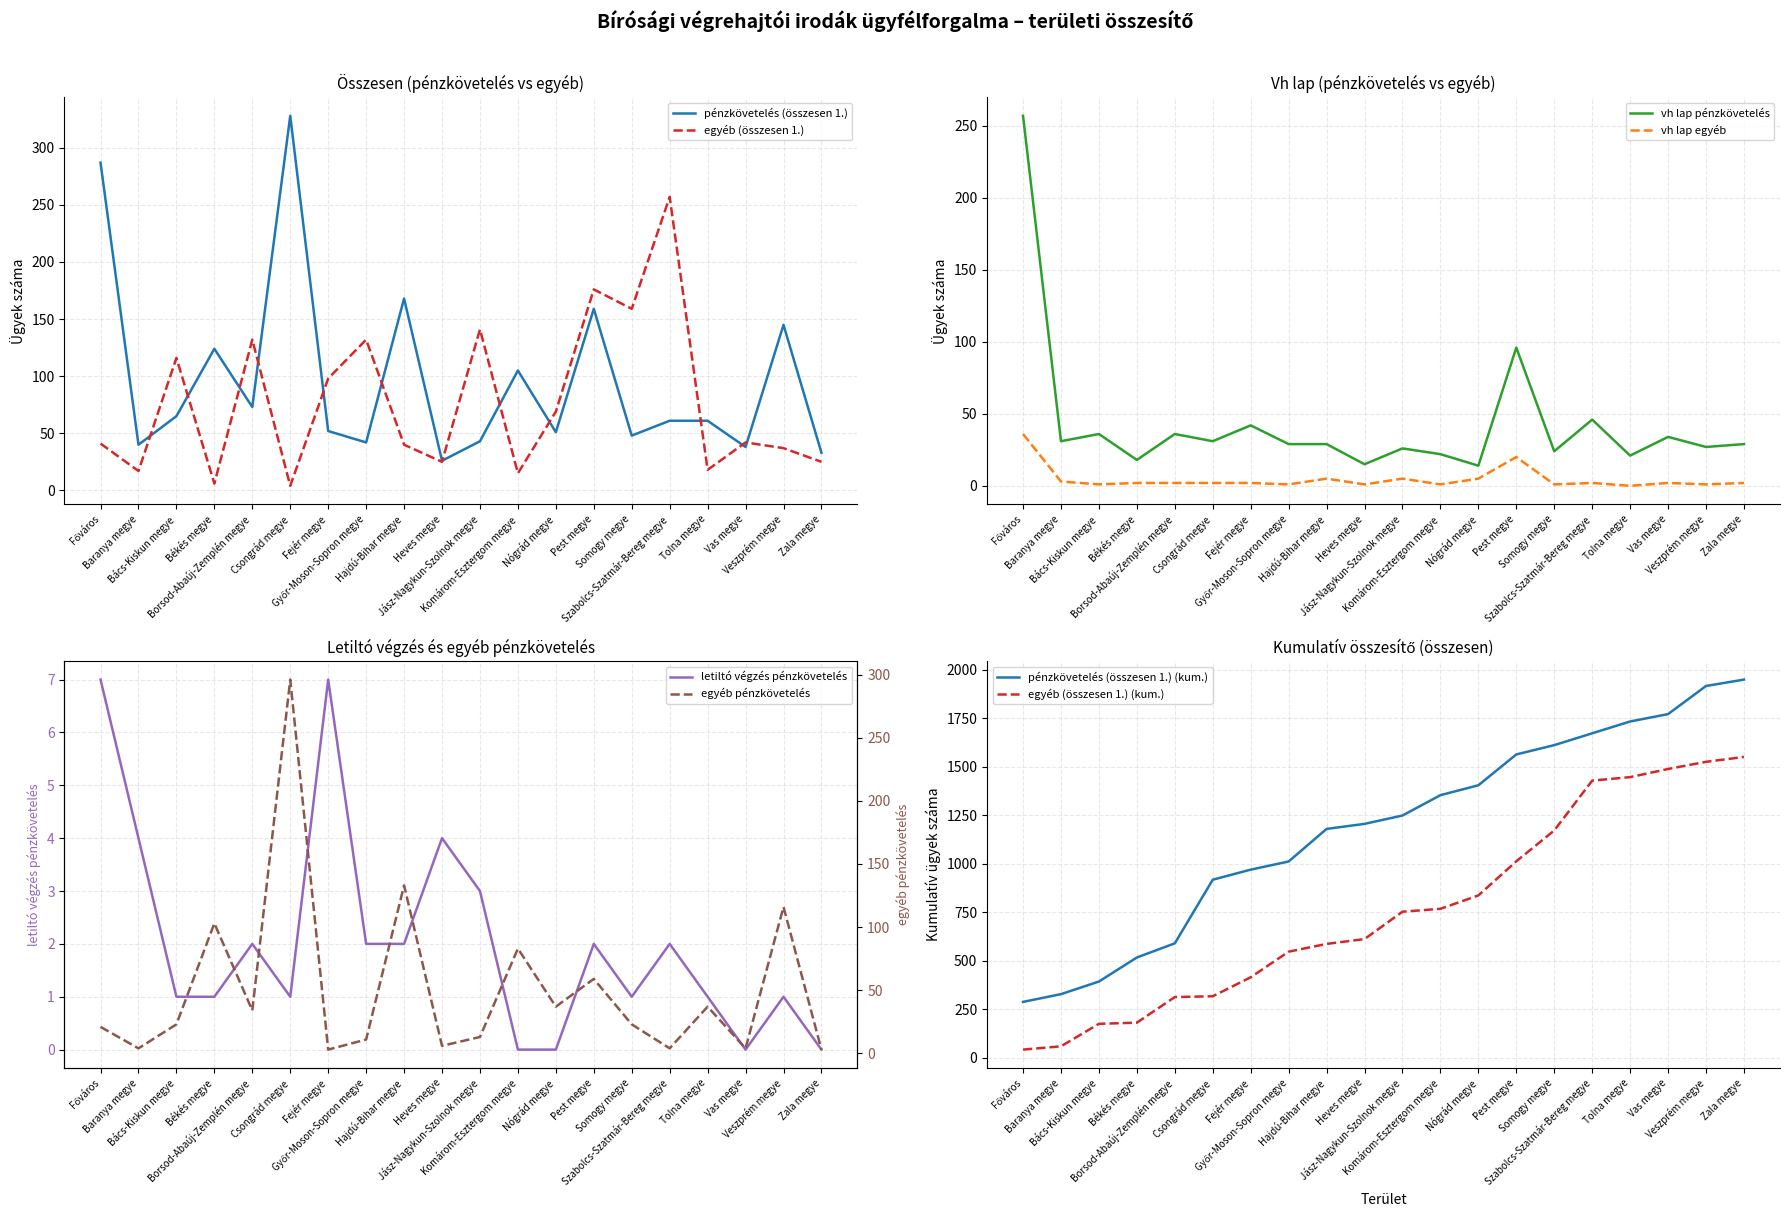

List the series in order of their peak value, lowest first.

letiltó végzés pénzkövetelés, vh lap egyéb, egyéb (összesen 1.), vh lap pénzkövetelés, egyéb pénzkövetelés, pénzkövetelés (összesen 1.)